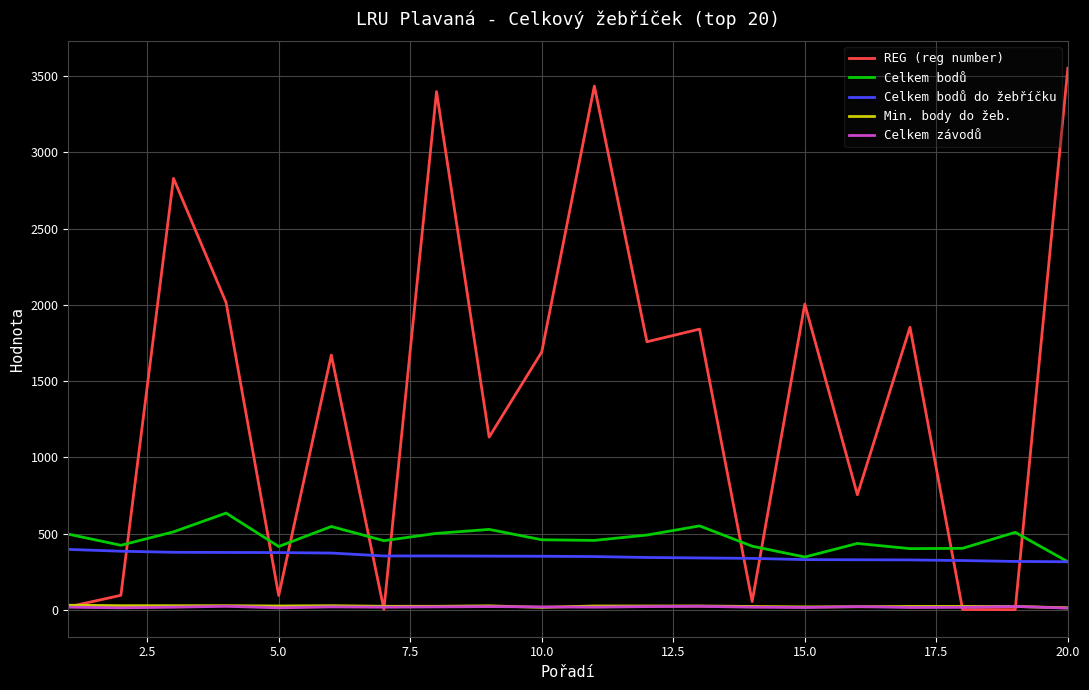

How many times do Celkem bodů and REG (reg number) cross each other?

9